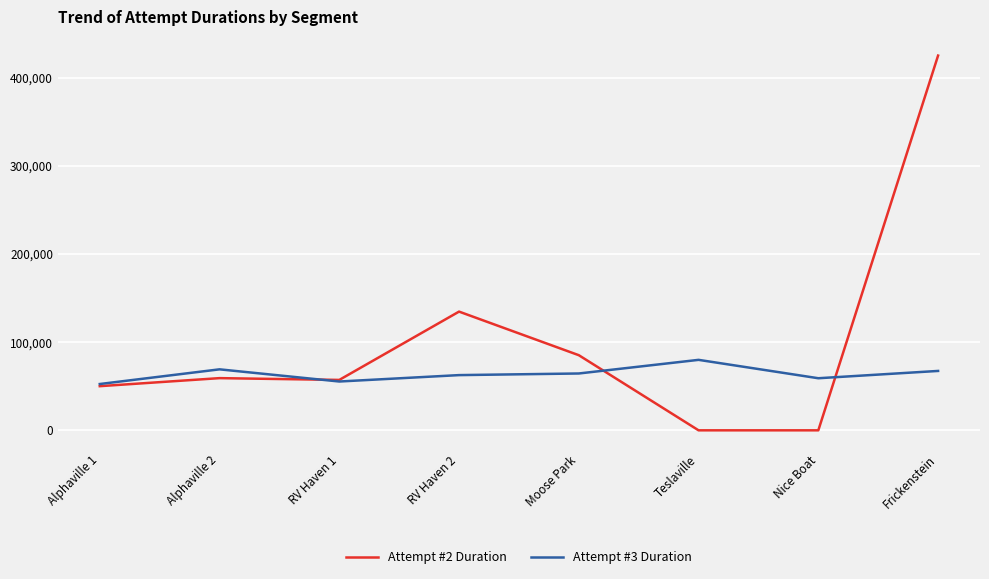

Which category has the highest value in the Attempt #3 Duration series?

Teslaville